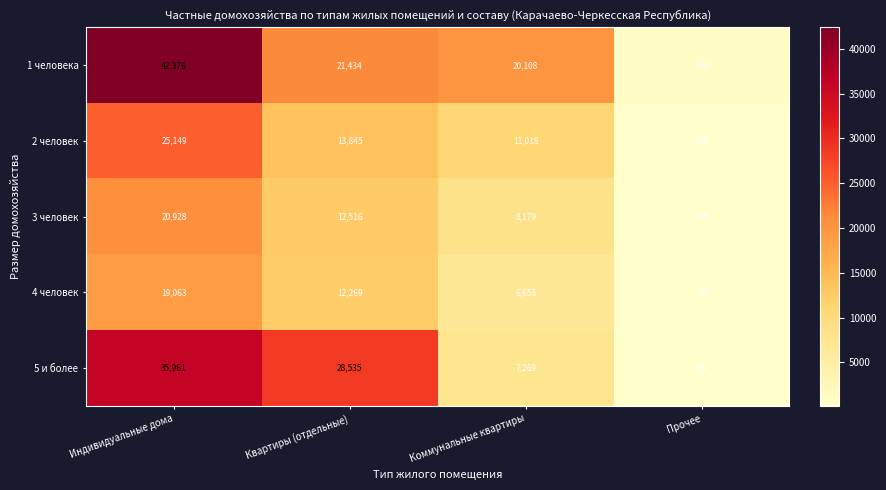

List the series in order of their peak value, lowest first.

4 человек, 3 человек, 2 человек, 5 и более, 1 человека